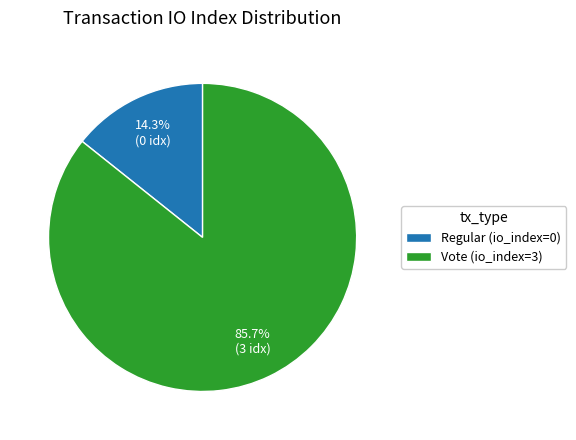

Count the number of slices in the pie.

2